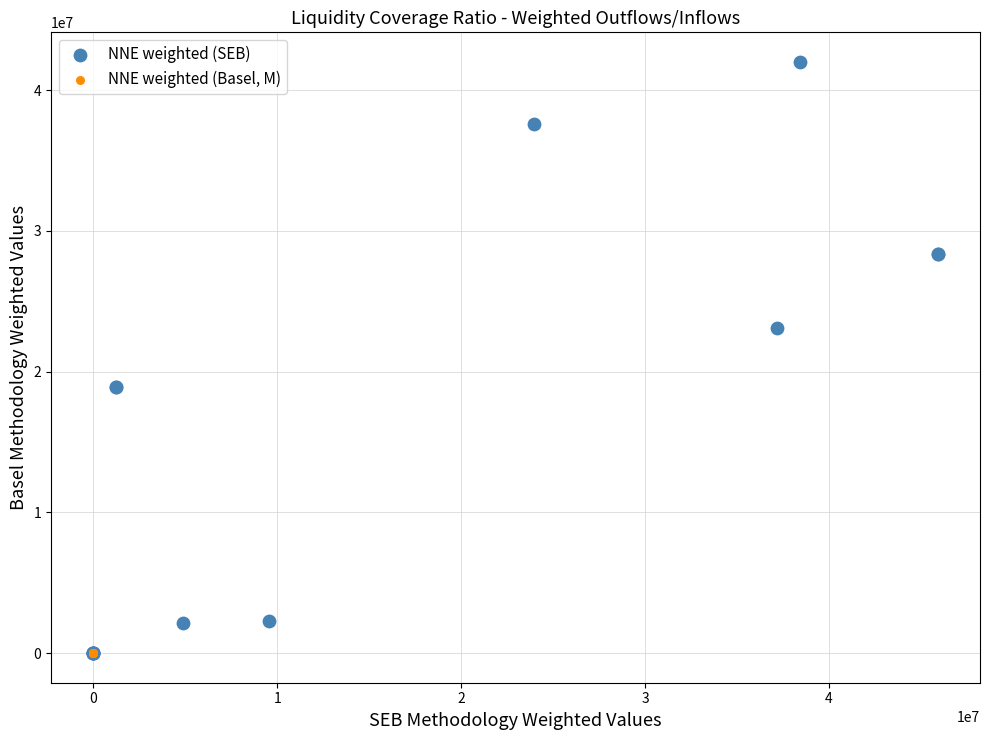

What are all the series names shown in the legend?

NNE weighted (SEB), NNE weighted (Basel, M)